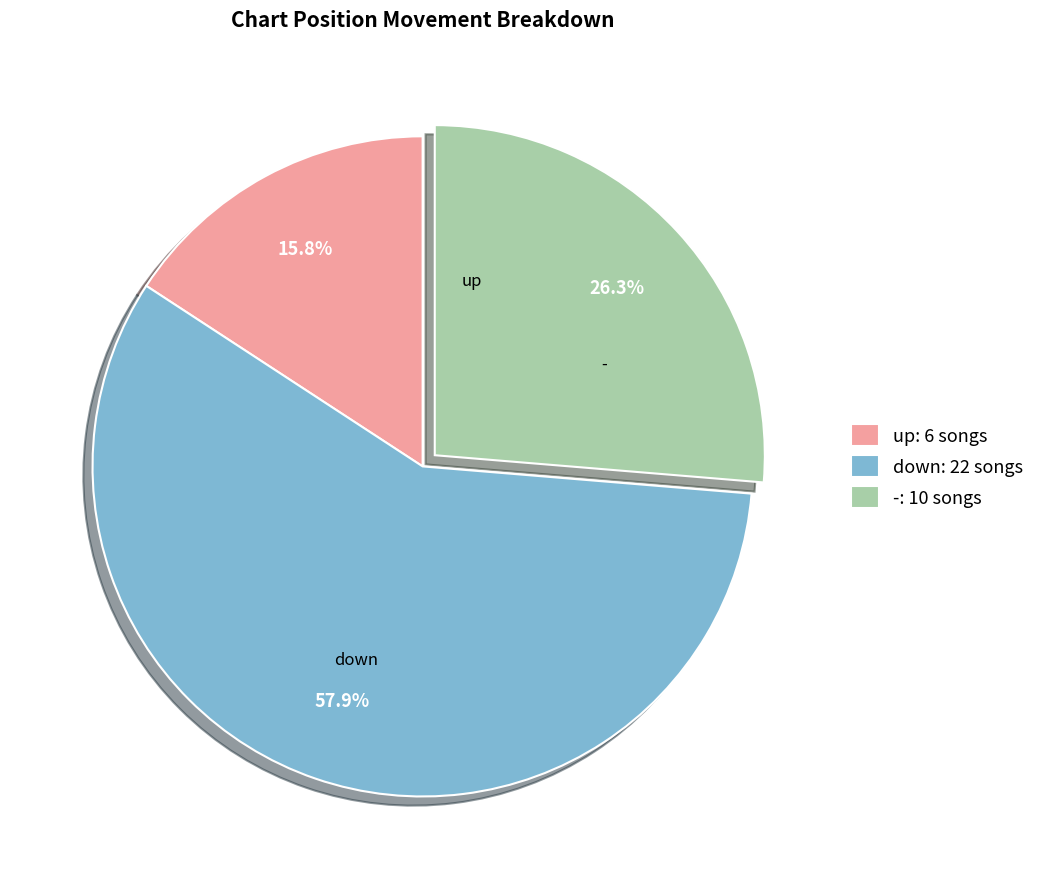

Combined, do up and - account for over 50%?

No